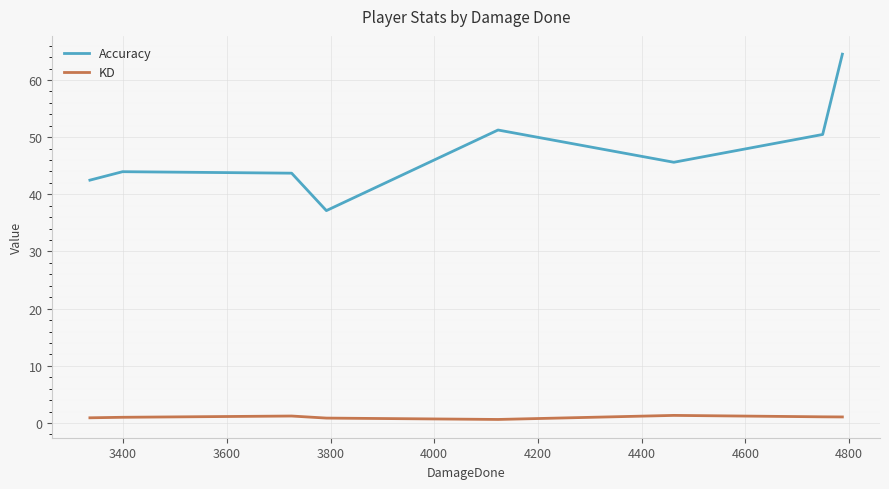

What is the maximum value shown in the chart?

64.5